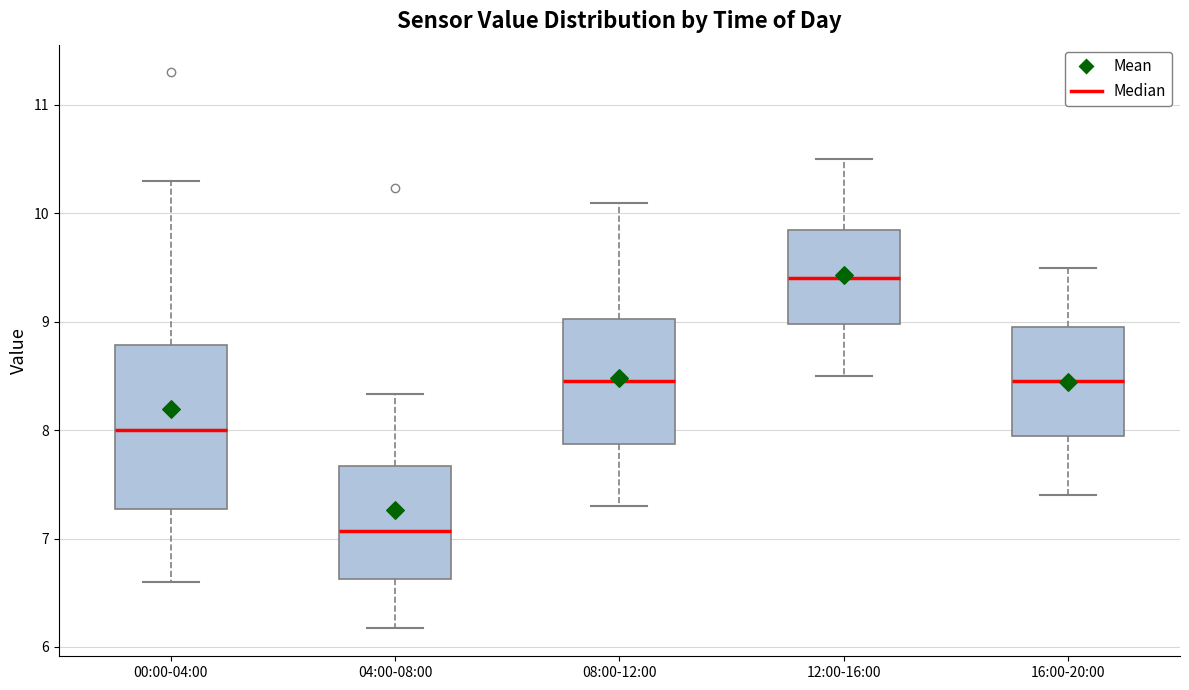

Reading left to right, read every box against the y-axis: the position of its median line, the range the box covers, and the ends of its whiskers. The values are not printed on the chart, so give them approximately, as read against the axis.

00:00-04:00: median 8.0, box 7.3 to 8.8, whiskers 6.6 to 10.3
04:00-08:00: median 7.1, box 6.6 to 7.7, whiskers 6.2 to 8.3
08:00-12:00: median 8.5, box 7.9 to 9.0, whiskers 7.3 to 10.1
12:00-16:00: median 9.4, box 9.0 to 9.9, whiskers 8.5 to 10.5
16:00-20:00: median 8.5, box 8.0 to 9.0, whiskers 7.4 to 9.5